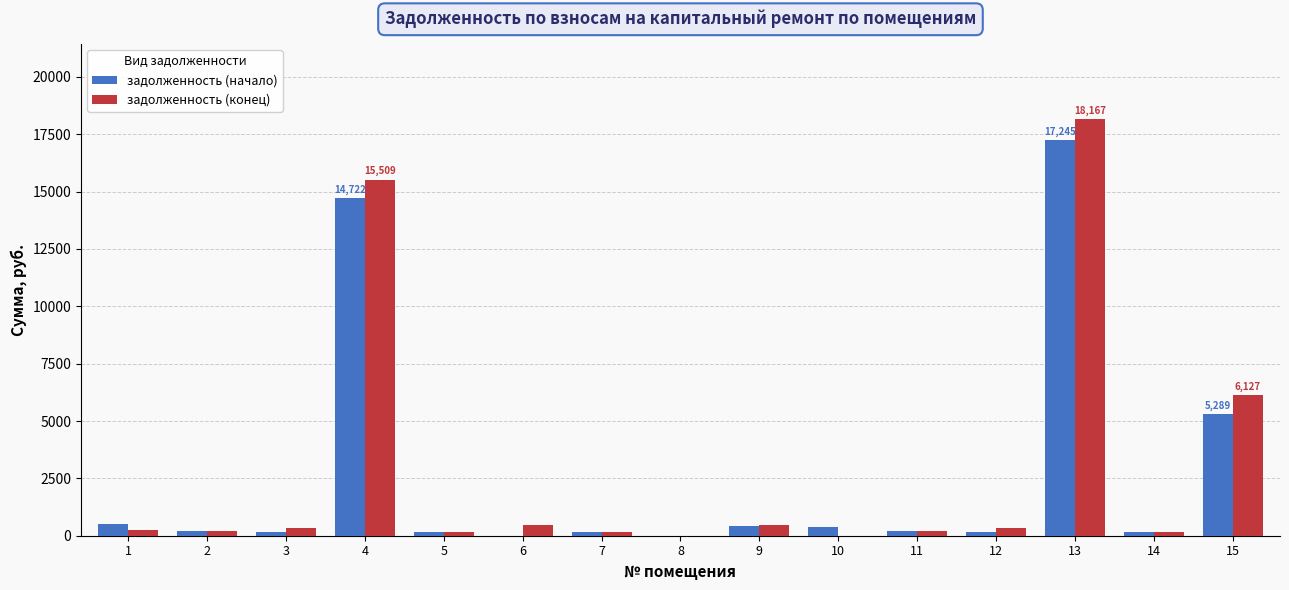

Is the value of задолженность (конец) at 6 greater than the value of задолженность (начало) at 4?

No